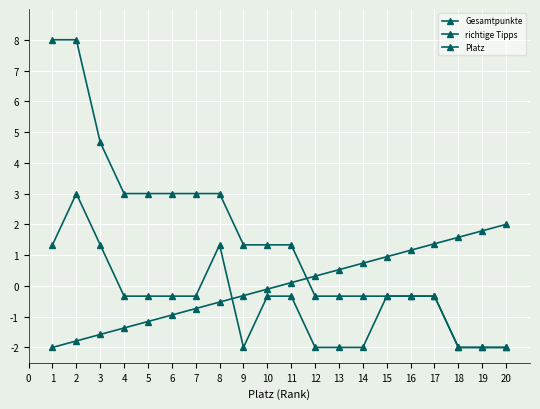

True or false: Platz has a value of -1.6 at 5.

False